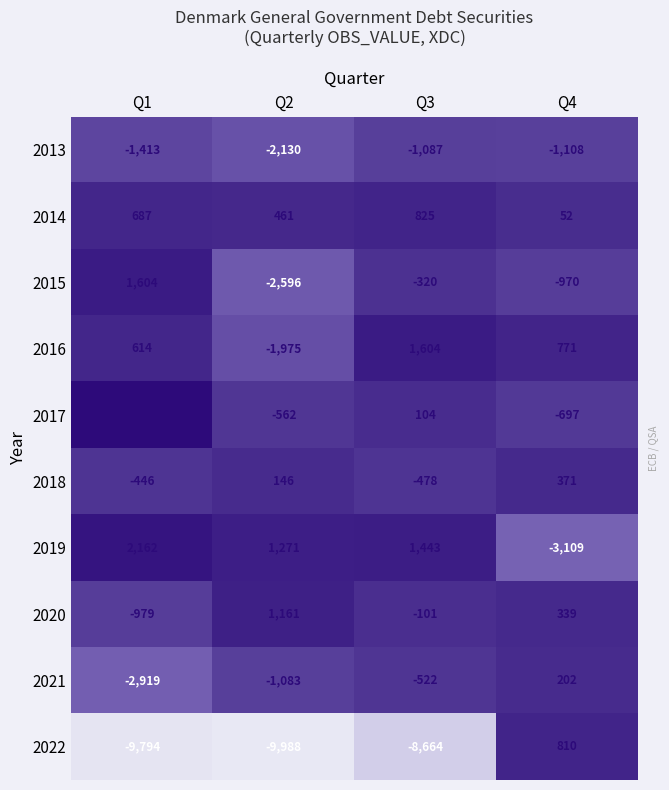

Between Q3 and Q4, which series saw the biggest shift?

2022